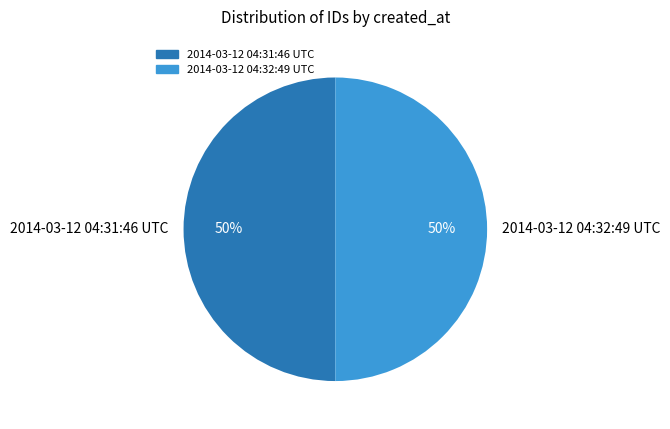

Combined, do 2014-03-12 04:32:49 UTC and 2014-03-12 04:31:46 UTC account for over 50%?

Yes